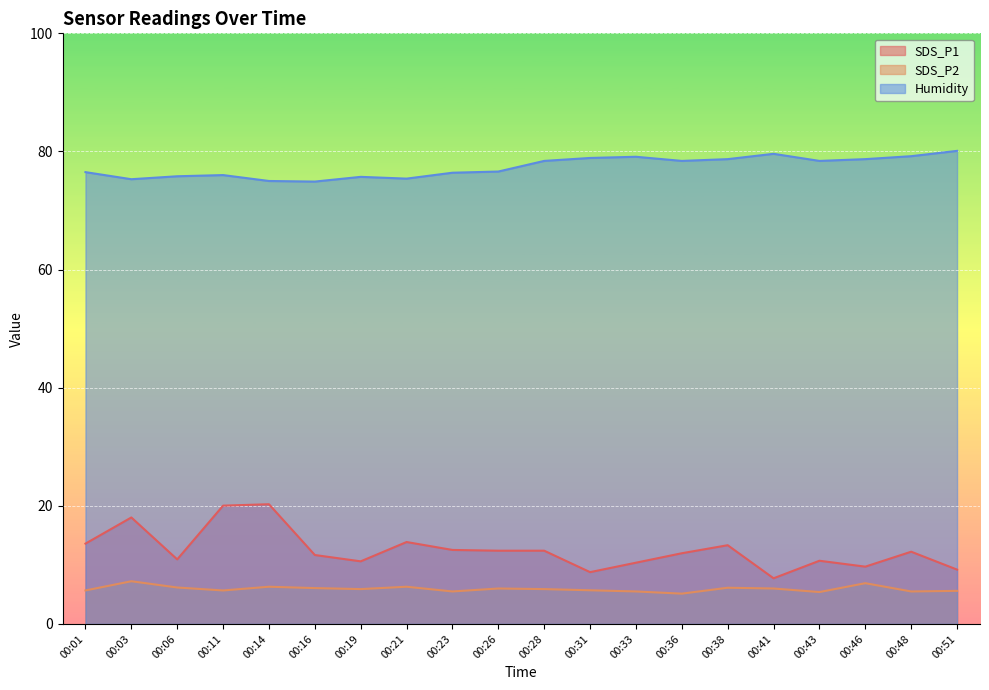

True or false: SDS_P1 has a value of 16.6 at 00:26.

False